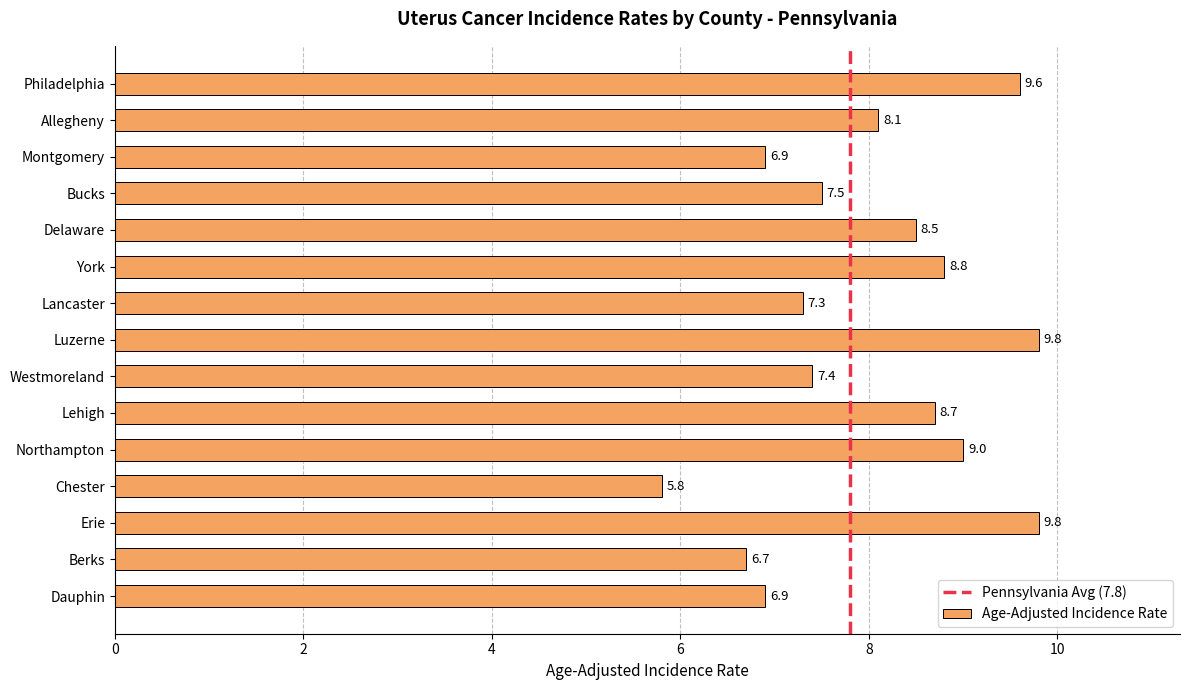

What is the sum of all values?

120.8